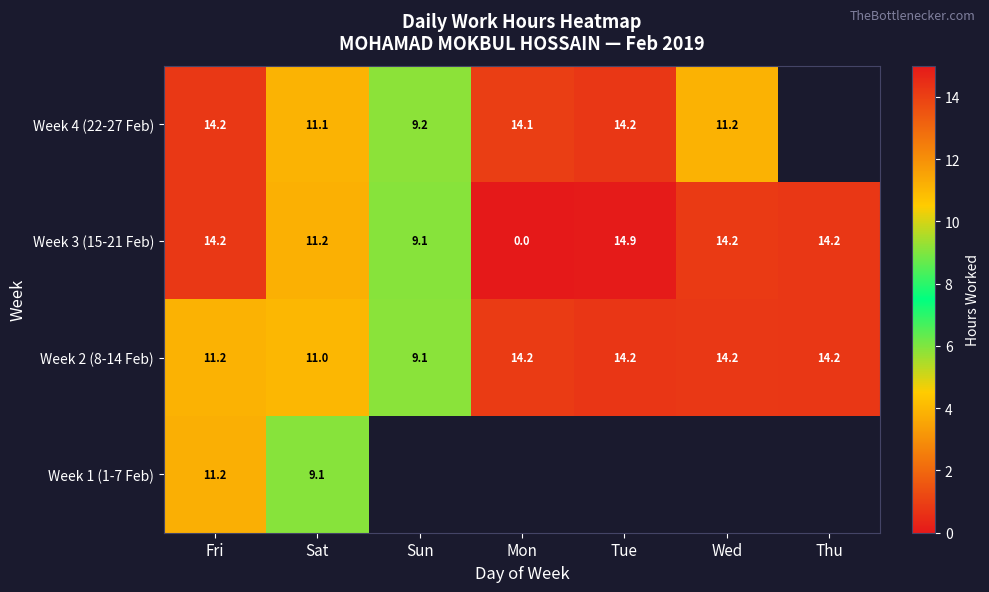

Which series changed the most between Fri and Sat?

Week 4 (22-27 Feb)